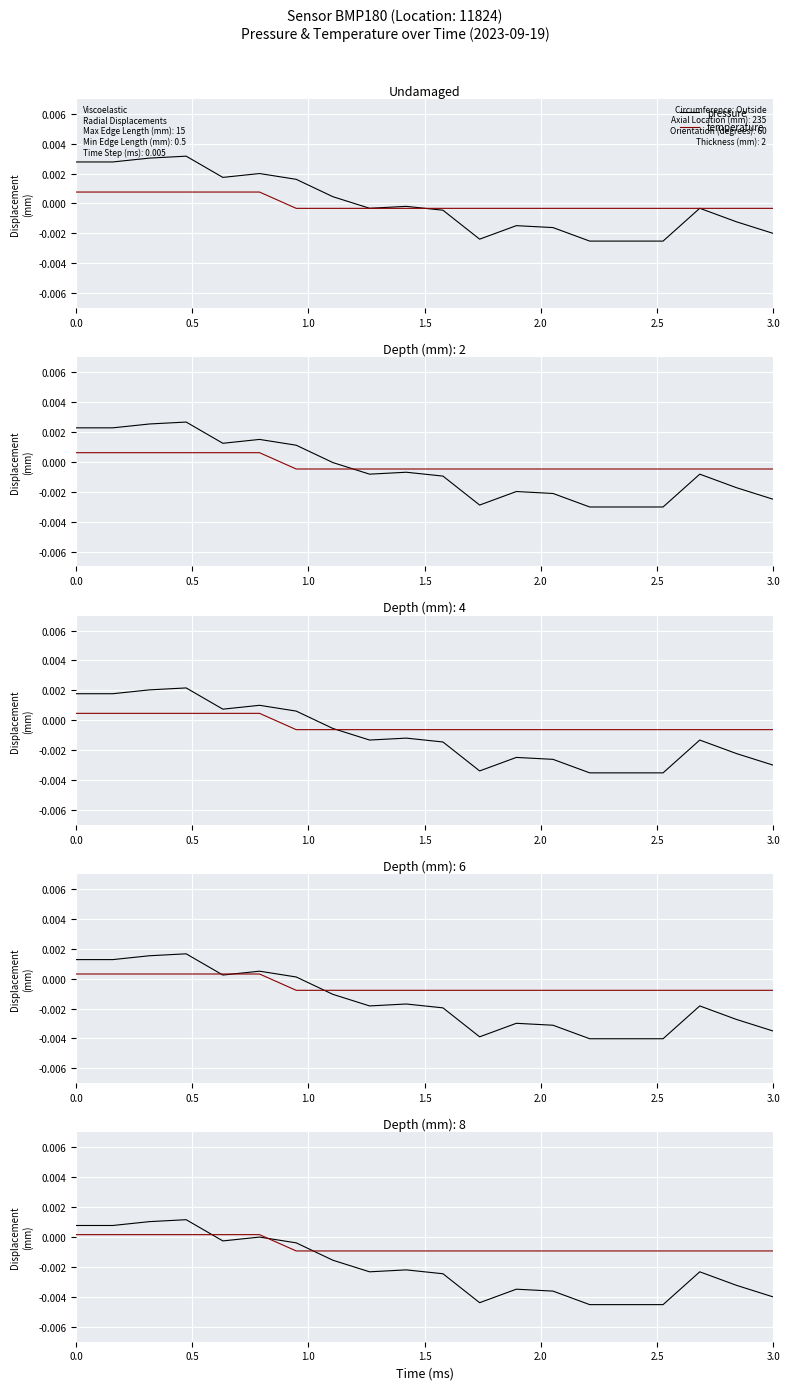

How many lines are shown in the chart?

2